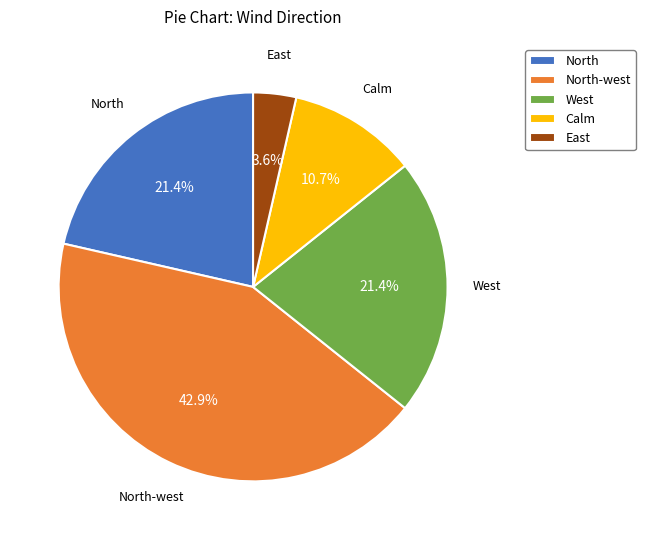

Approximately how many times larger is the value at West compared to Calm?

2.0